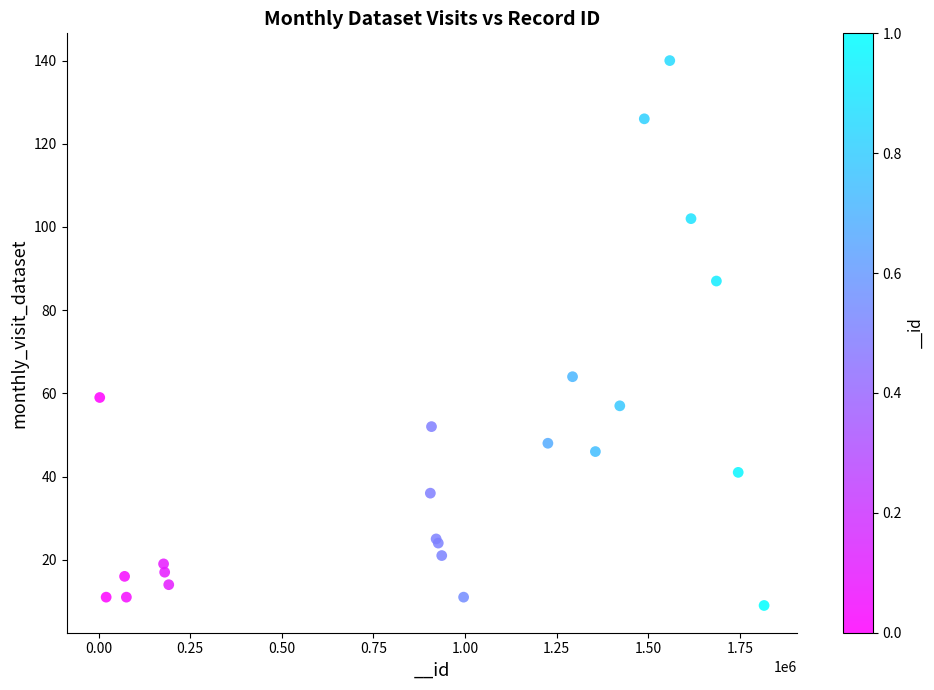

What Y value in the scatter plot is closest to 74?

64